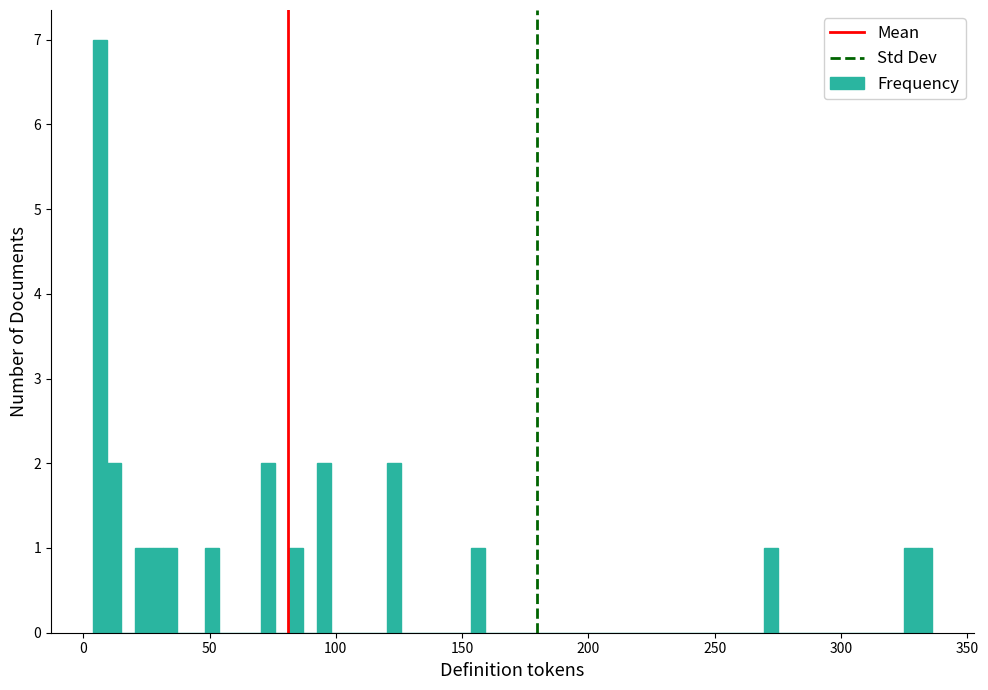

Read against the x-axis, roughly where is the centre of the tallest bar?

5